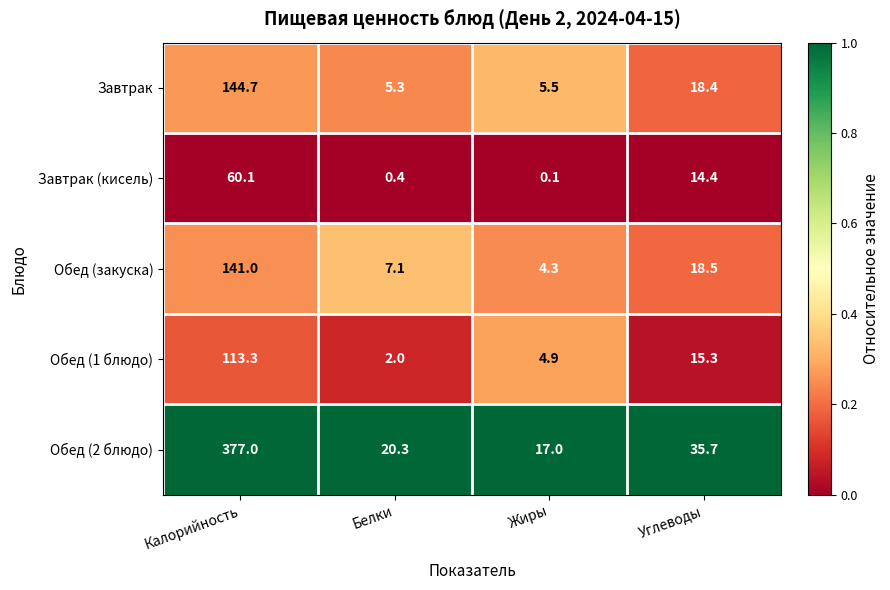

What is the total value across all series at Белки?

35.1